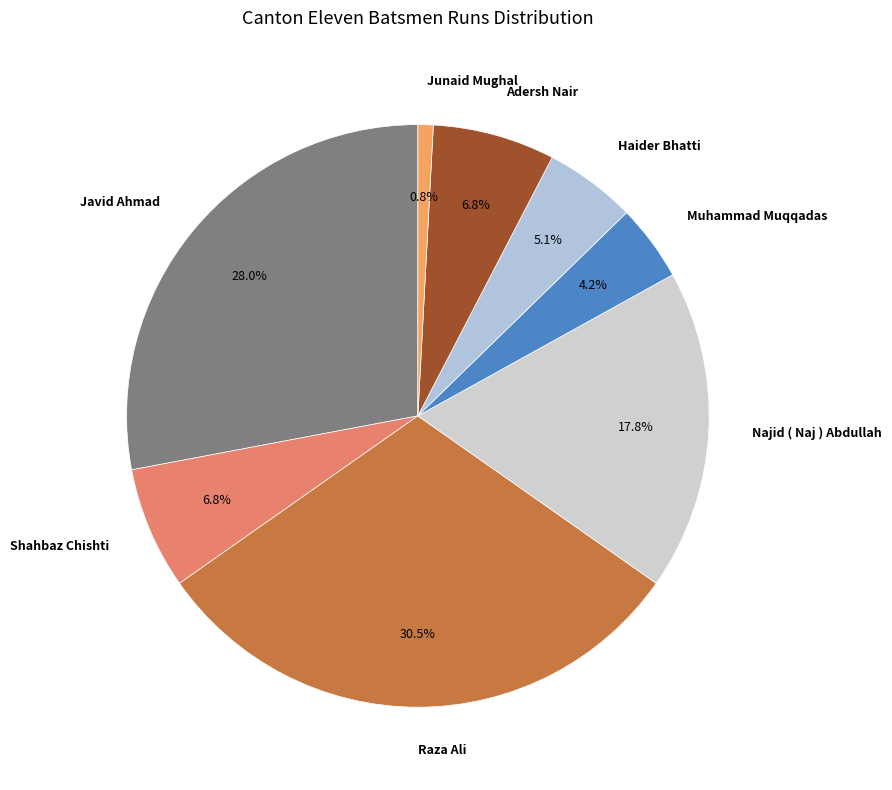

How many segments does this pie chart have?

8